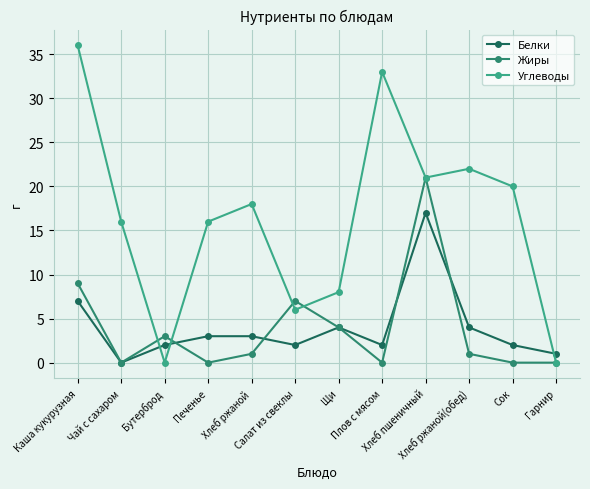

Does the chart have visible grid lines?

Yes